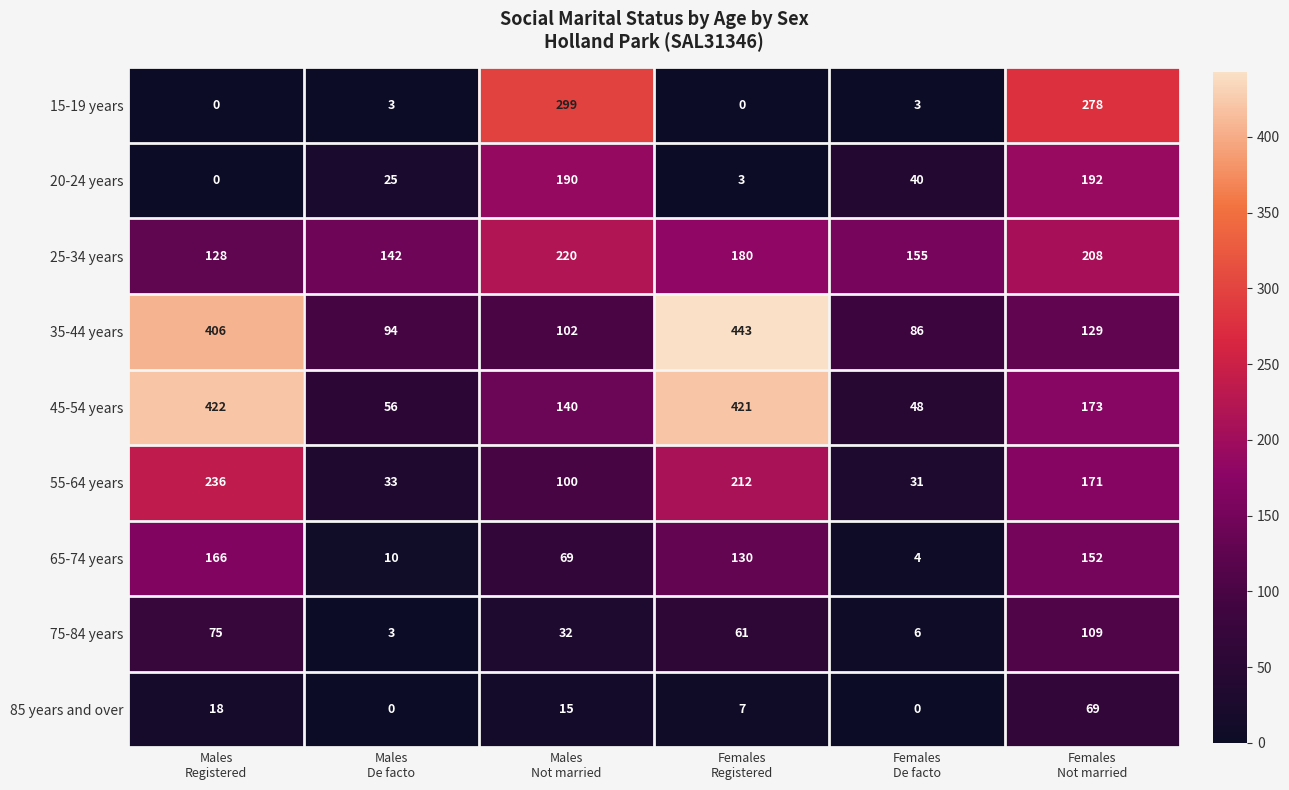

Which series has the widest spread of values?

45-54 years